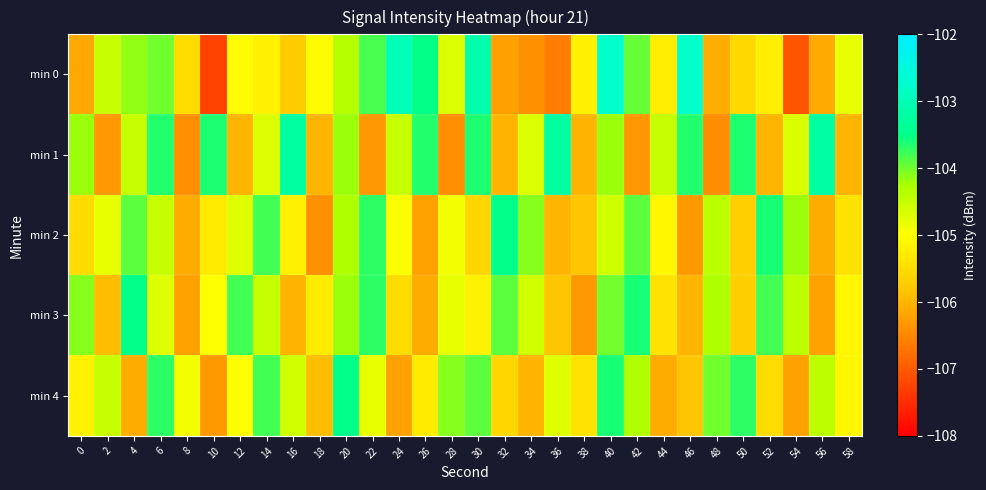

How many distinct data groups are displayed?

5